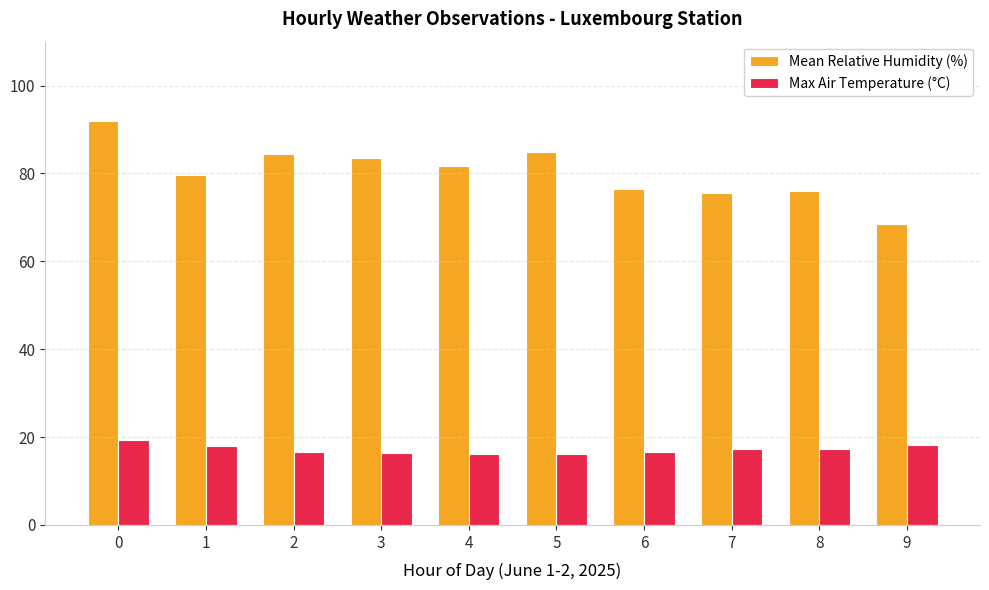

What is the smallest value displayed?

16.1